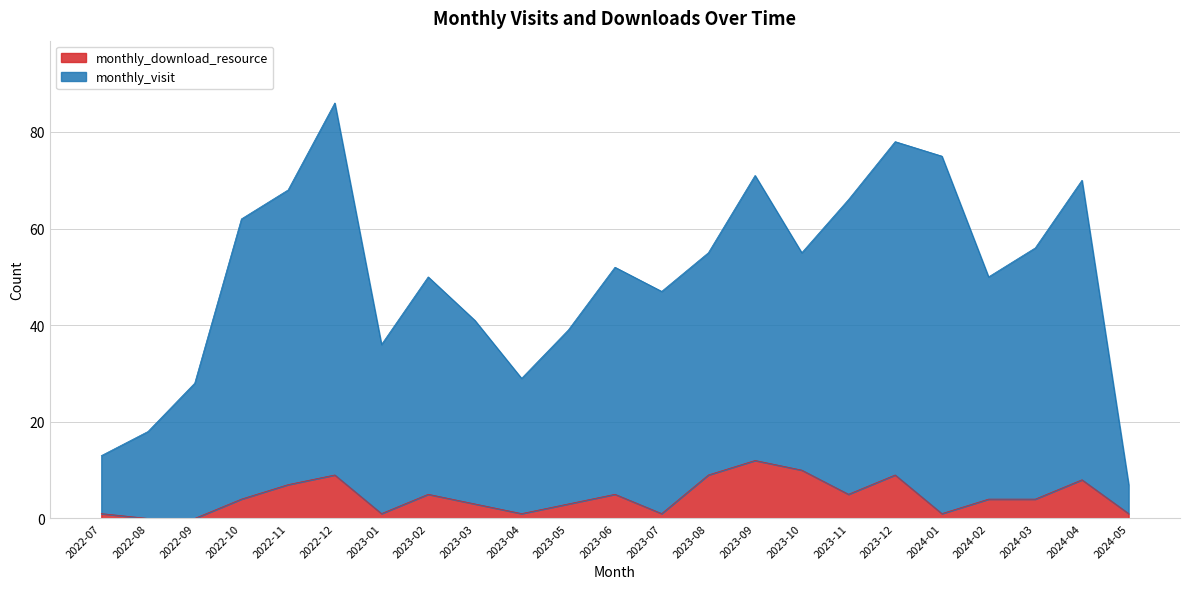

At which category does the chart reach its minimum across all series?

2022-08